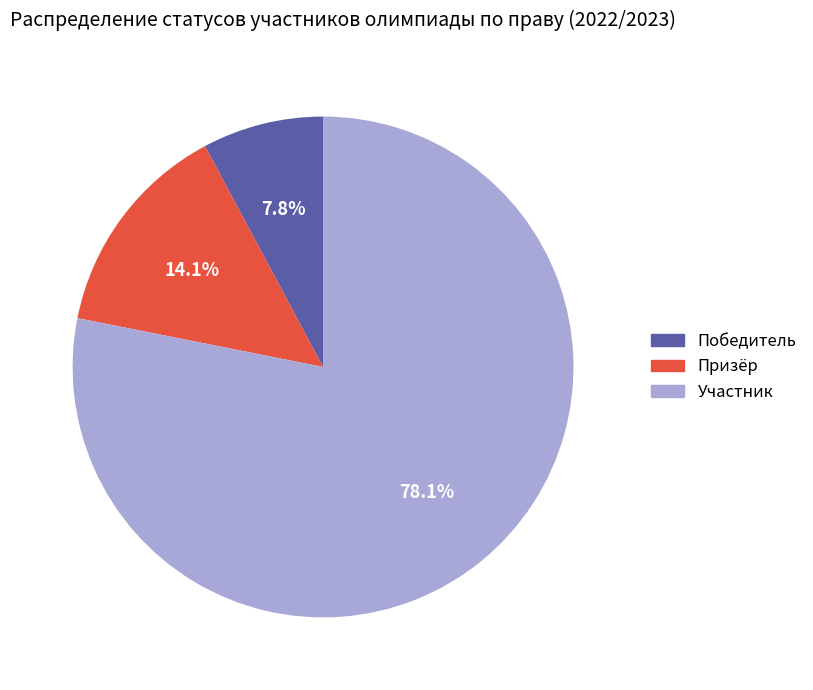

To the nearest percent, what is the average slice percentage?

33%